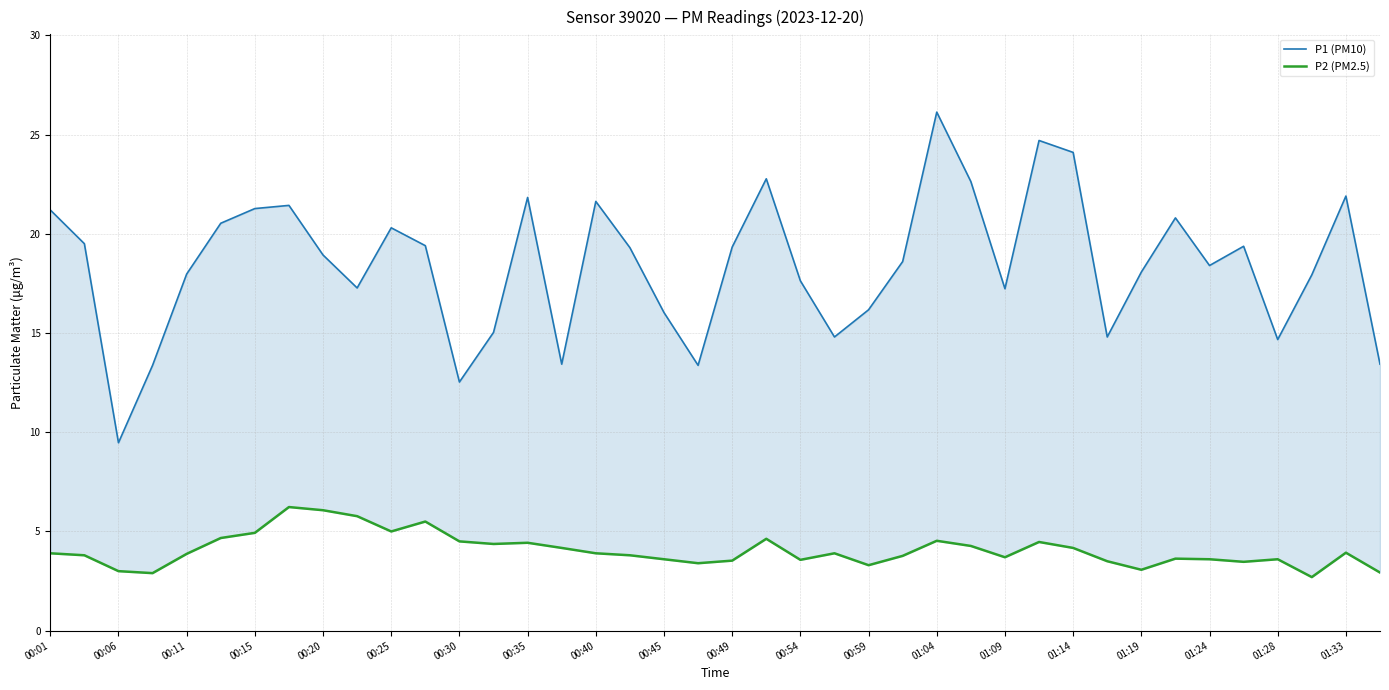

True or false: P2 (PM2.5) and P1 (PM10) cross at least once.

False